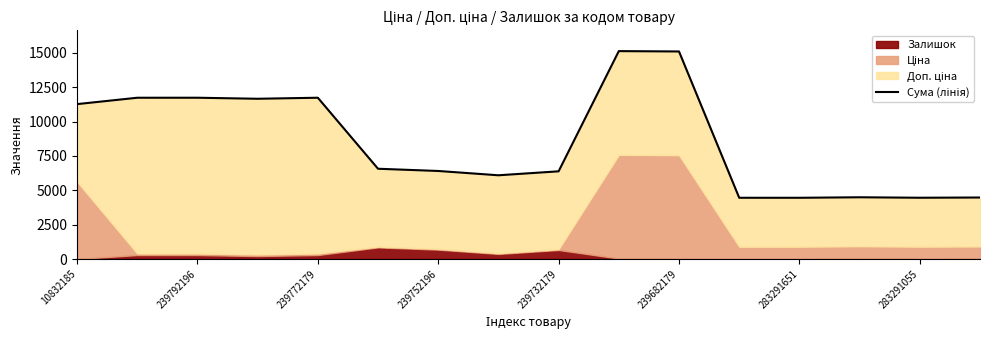

The value at 239792196 is 11736.3. True or false?

True